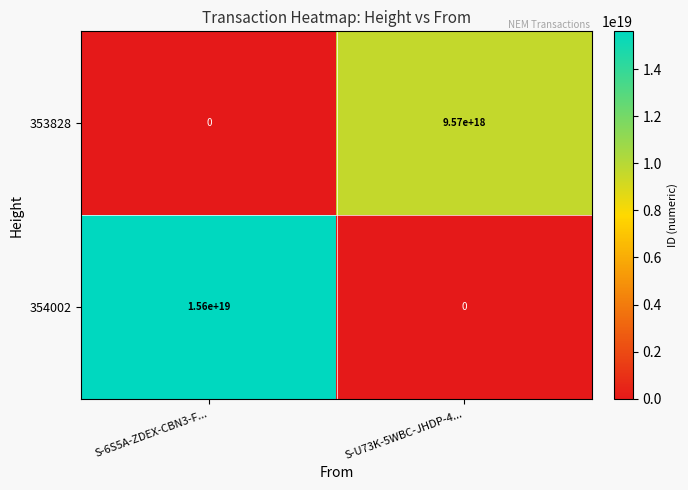

Rank the categories by 354002 value from lowest to highest.

S-U73K-5WBC-JHDP-4..., S-6S5A-ZDEX-CBN3-F...